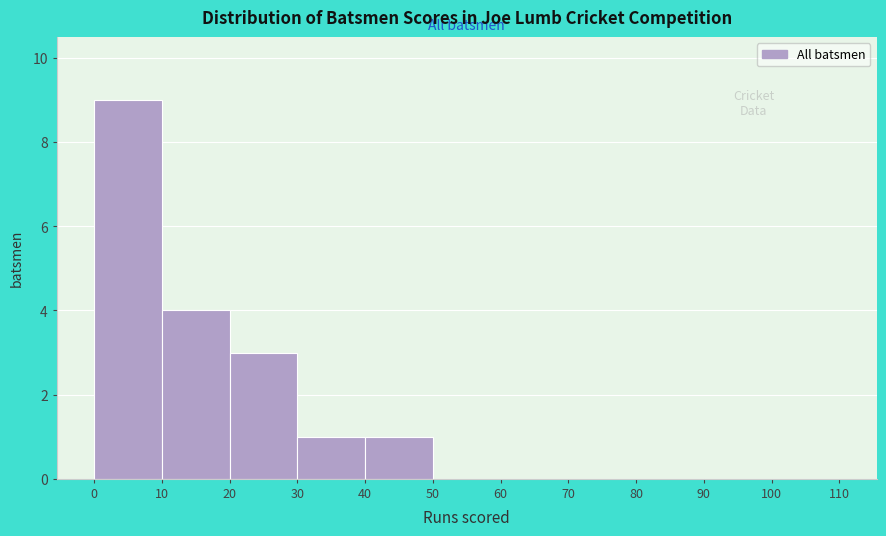

Reading left to right, list every bar in this chart as the range it spans on the x-axis followed by its height. The values are not printed on the chart, so give them approximately, as read against the axis.

0 to 10: 9
10 to 20: 4
20 to 30: 3
30 to 40: 1
40 to 50: 1
50 to 60: 0
60 to 70: 0
70 to 80: 0
80 to 90: 0
90 to 100: 0
100 to 110: 0